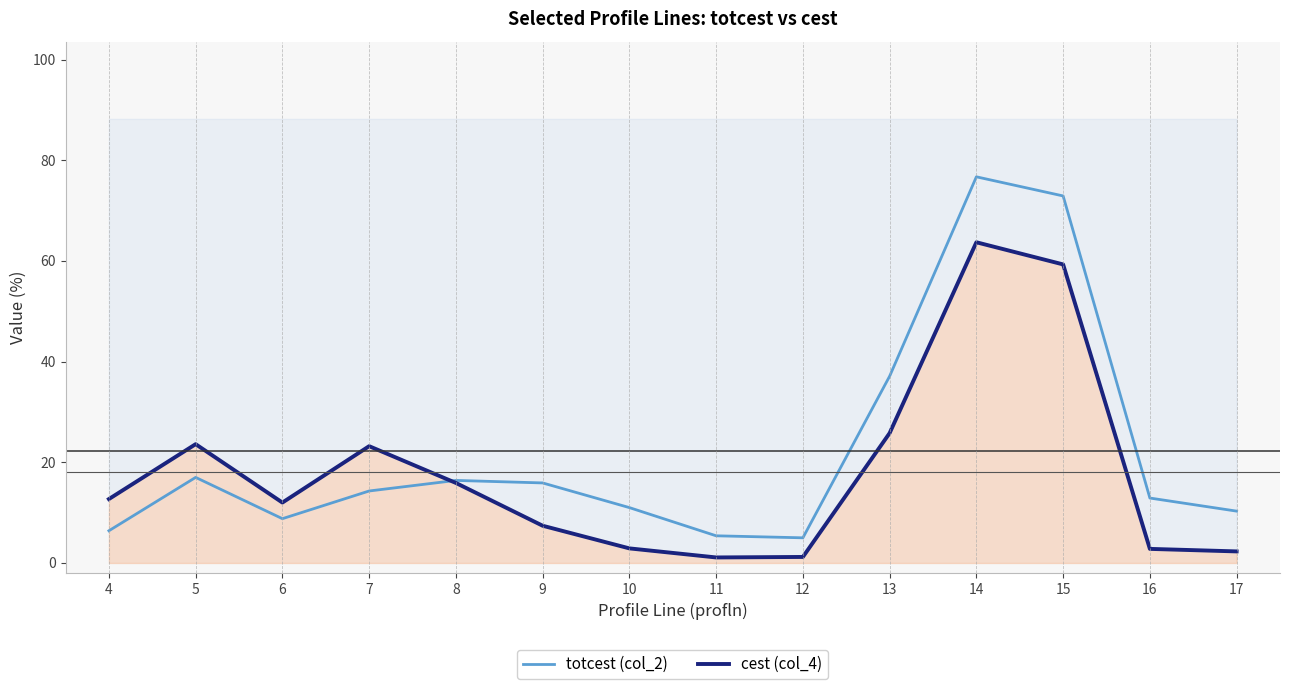

True or false: totcest (col_2) and cest (col_4) intersect in this chart.

True